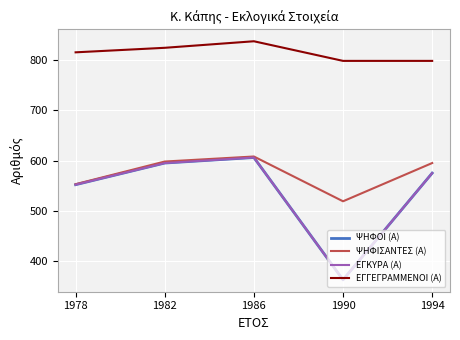

Is the value of ΨΗΦΙΣΑΝΤΕΣ (Α) at 1986 greater than the value of ΨΗΦΟΙ (Α) at 1990?

Yes